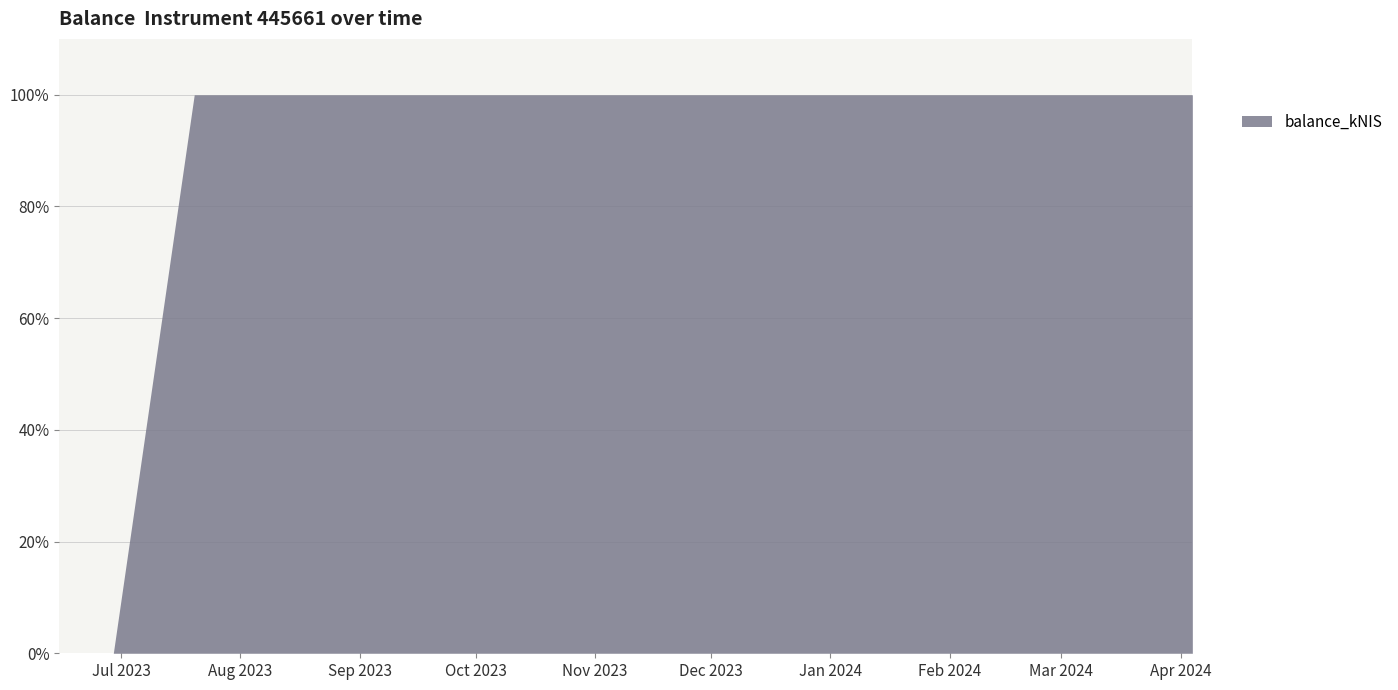

What is the greatest value displayed?

100